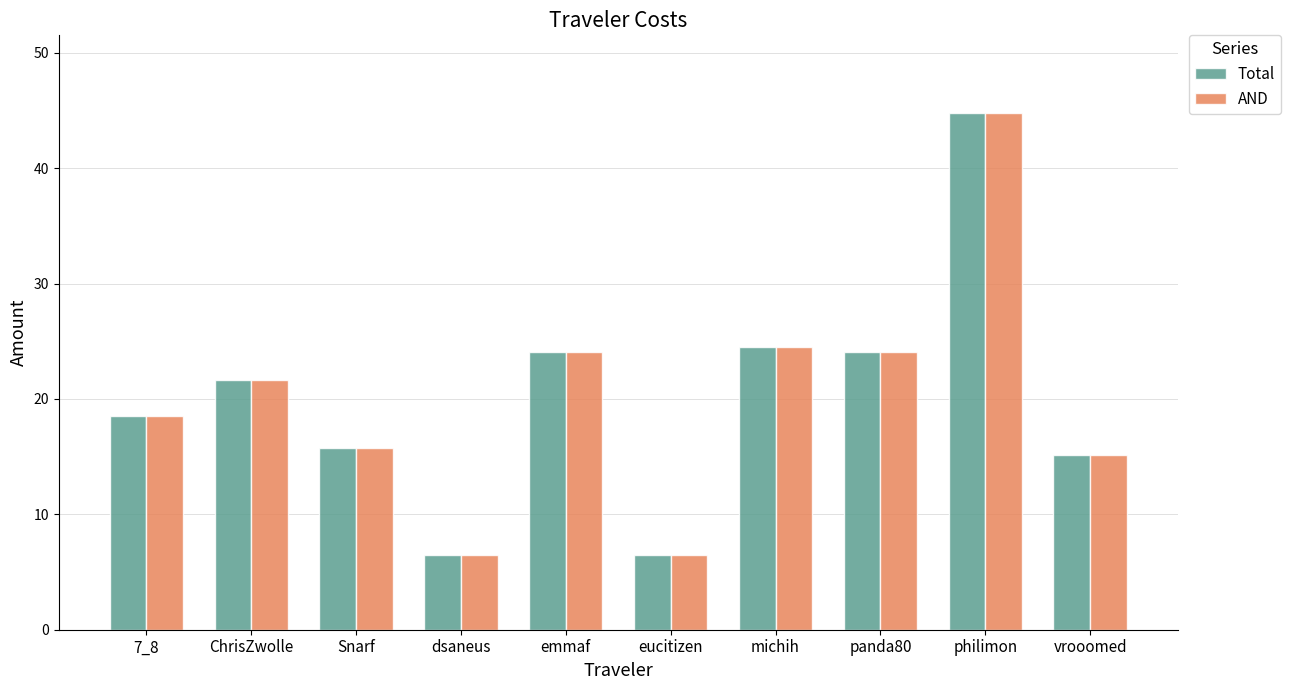

What is the value of the Total bar at the 5th from the left?

24.1